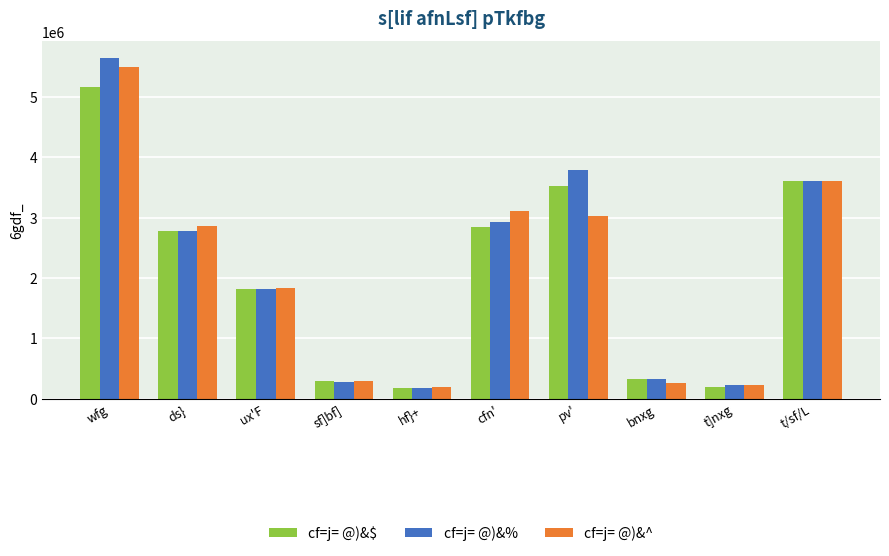

What is the sum of the cf=j= @)&^ values at pv' and t]nxg?

3252138.0